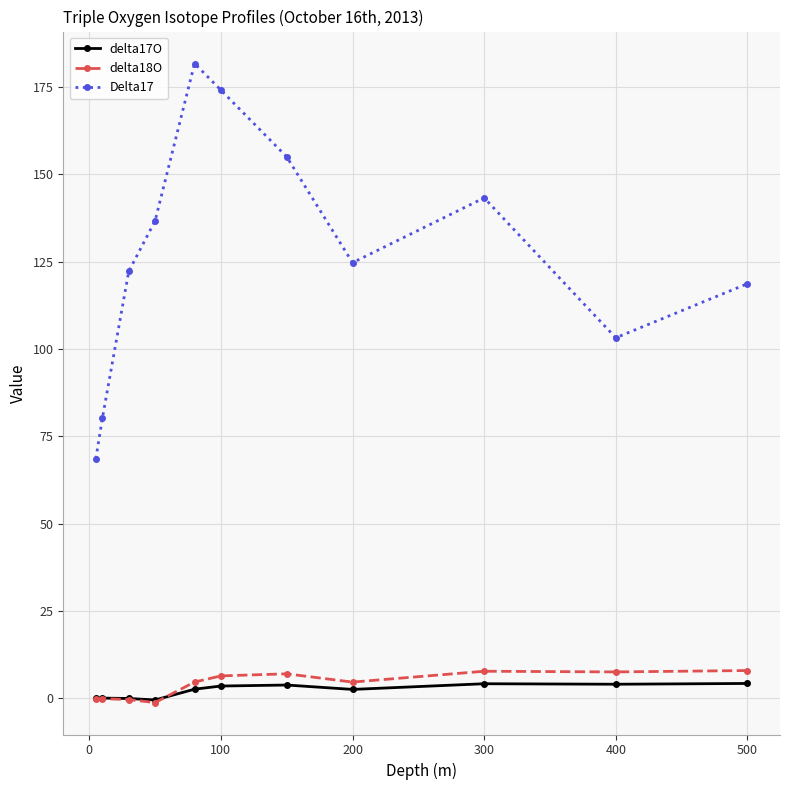

What is the sum of all Delta17 values?

1408.2